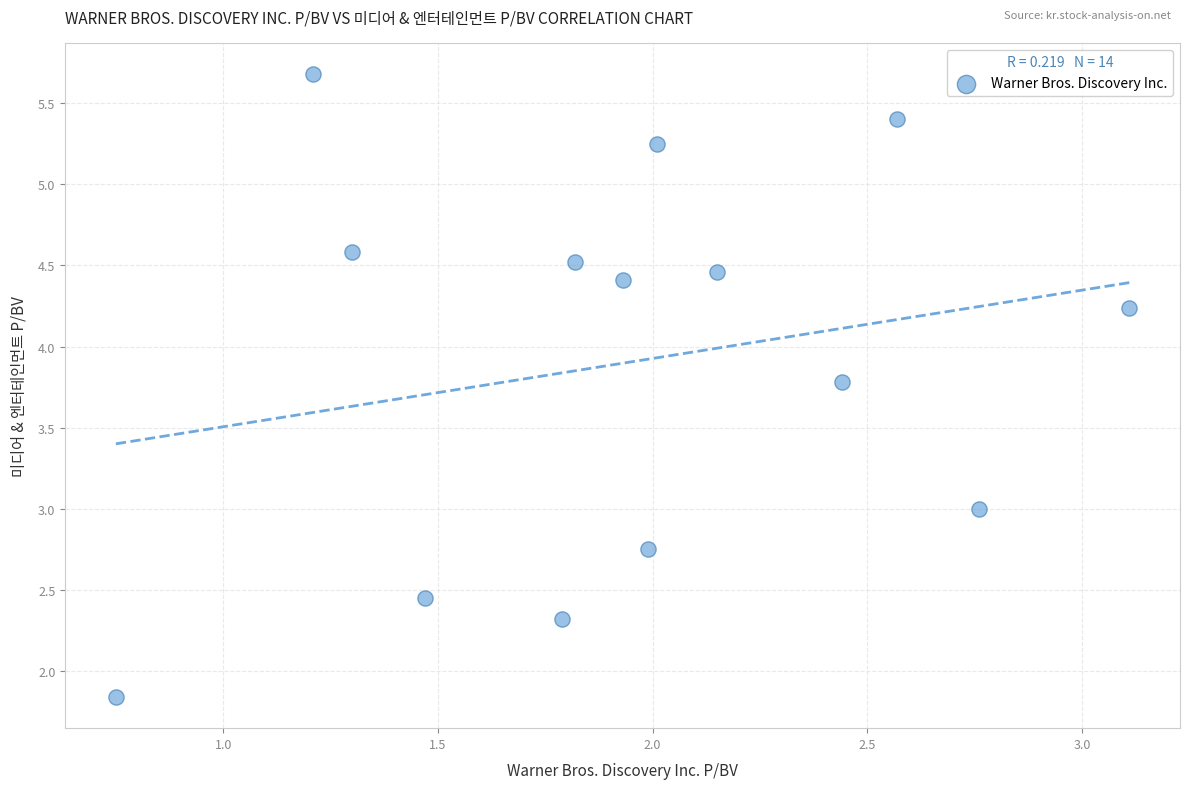

What is the range of X values (max minus min)?

2.4